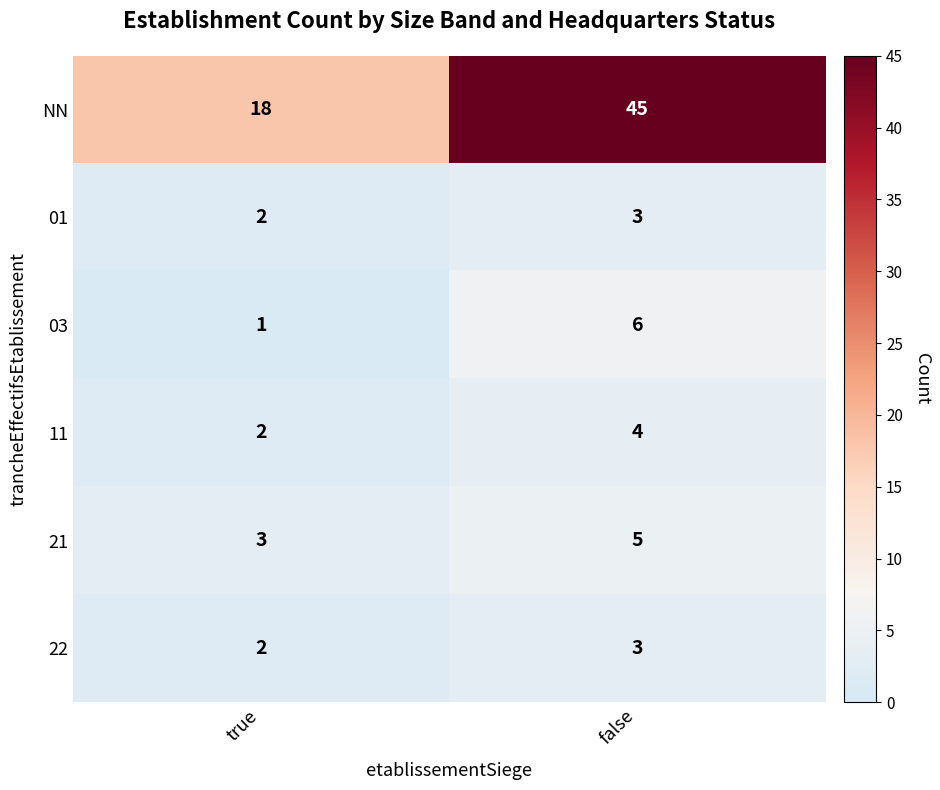

What value does the NN series have at true, to the nearest 5?

20